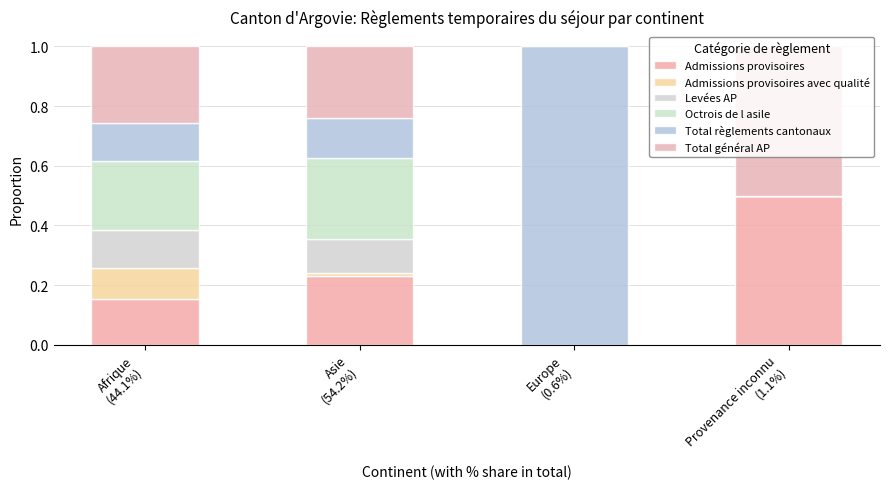

How many distinct data groups are displayed?

6